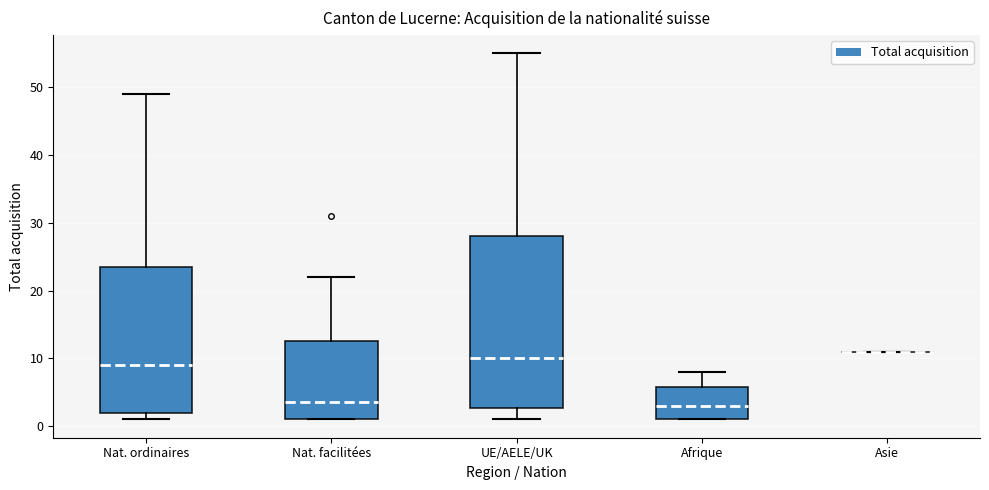

Where does the median line of the box for Afrique sit on the y-axis? The values are not printed on the chart, so give them approximately, as read against the axis.

3